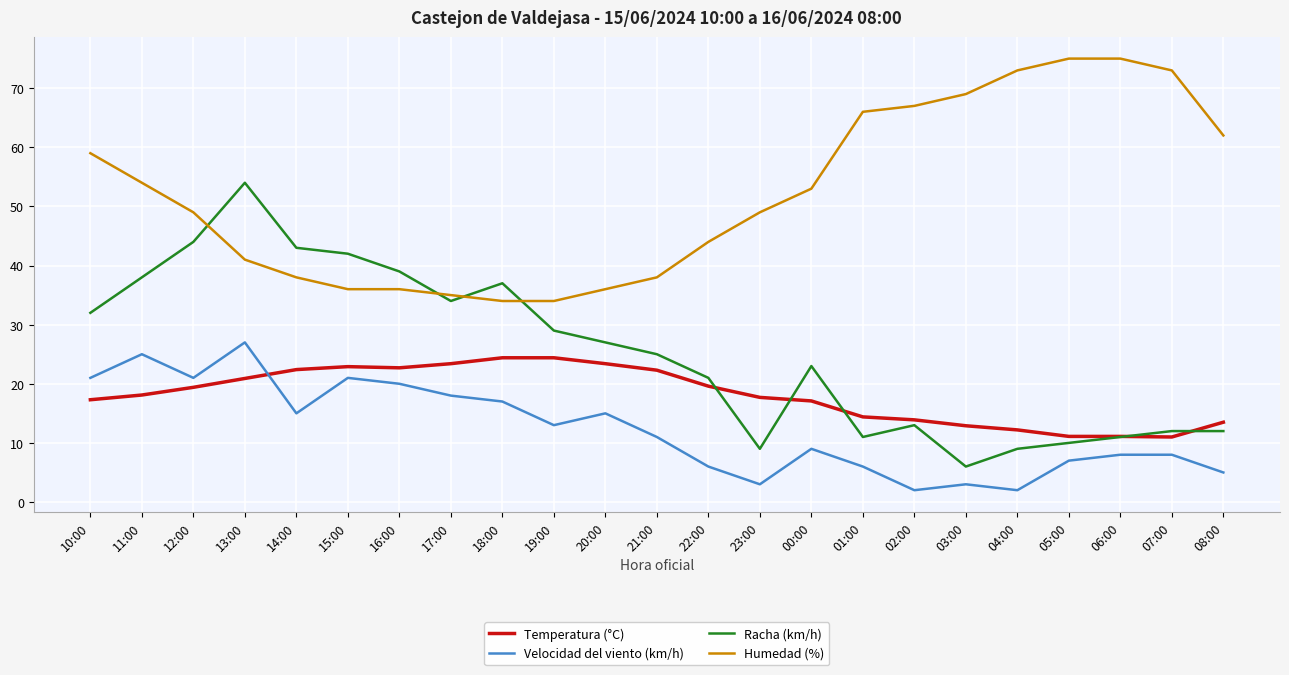

At which category does Racha (km/h) reach its first local valley?

17:00